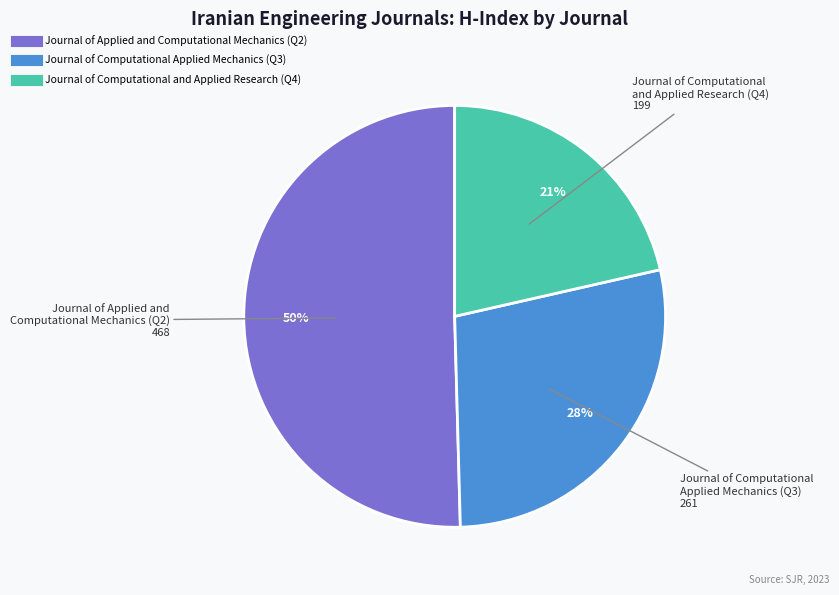

Do Journal of Applied and Computational Mechanics (Q2) and Journal of Computational Applied Mechanics (Q3) together represent more than half of the pie?

Yes